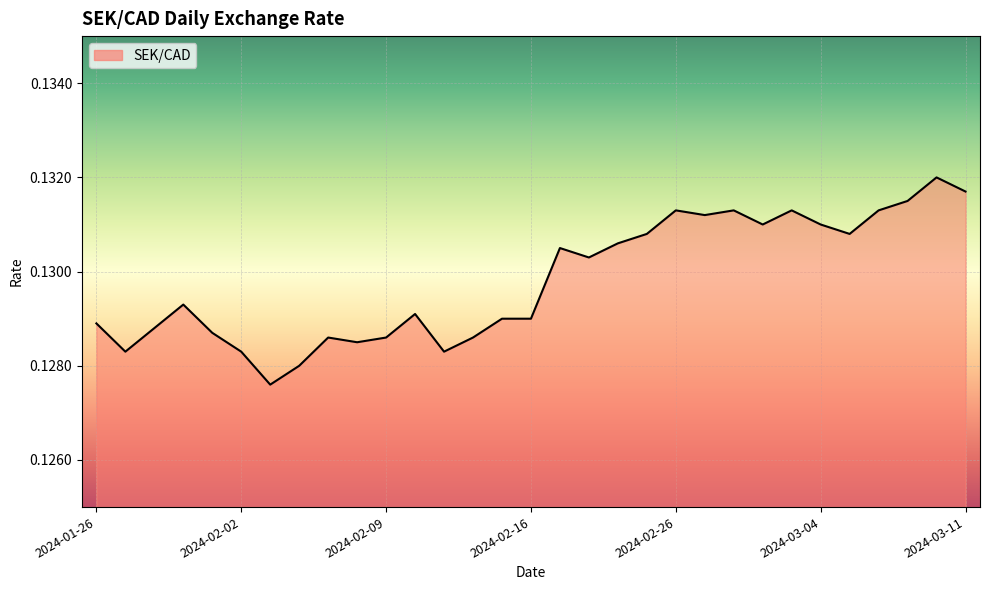

At which label is the value closest to 0?

2024-02-05